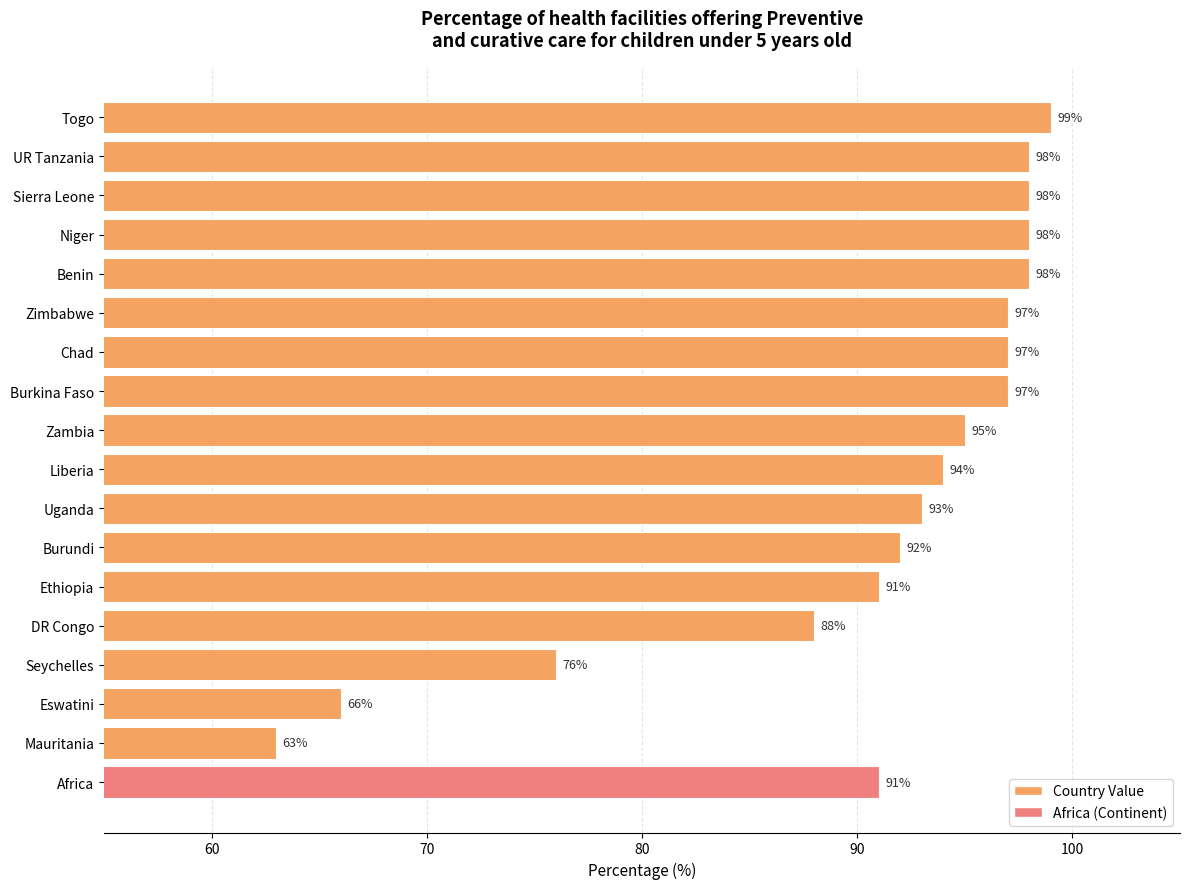

Between UR Tanzania and DR Congo, which is larger?

UR Tanzania